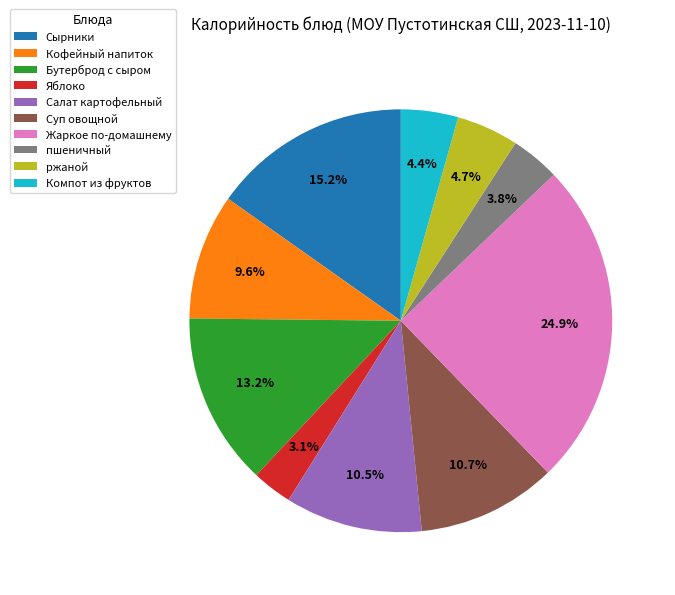

What is the largest slice in the pie chart?

Жаркое по-домашнему